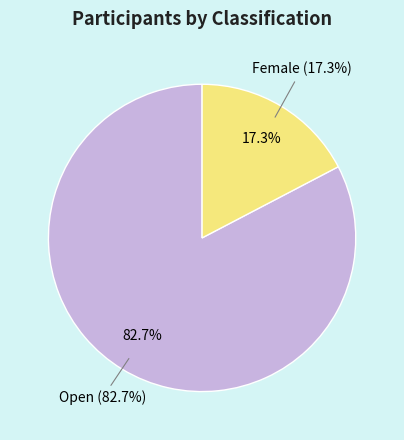

What is the ratio of the value at Open to the value at Female?

4.8